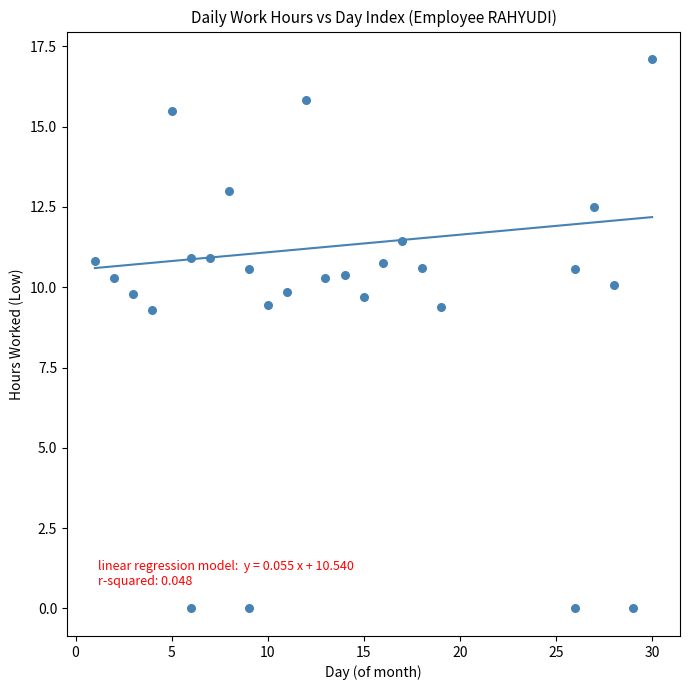

What is the range of X values (max minus min)?

29.0